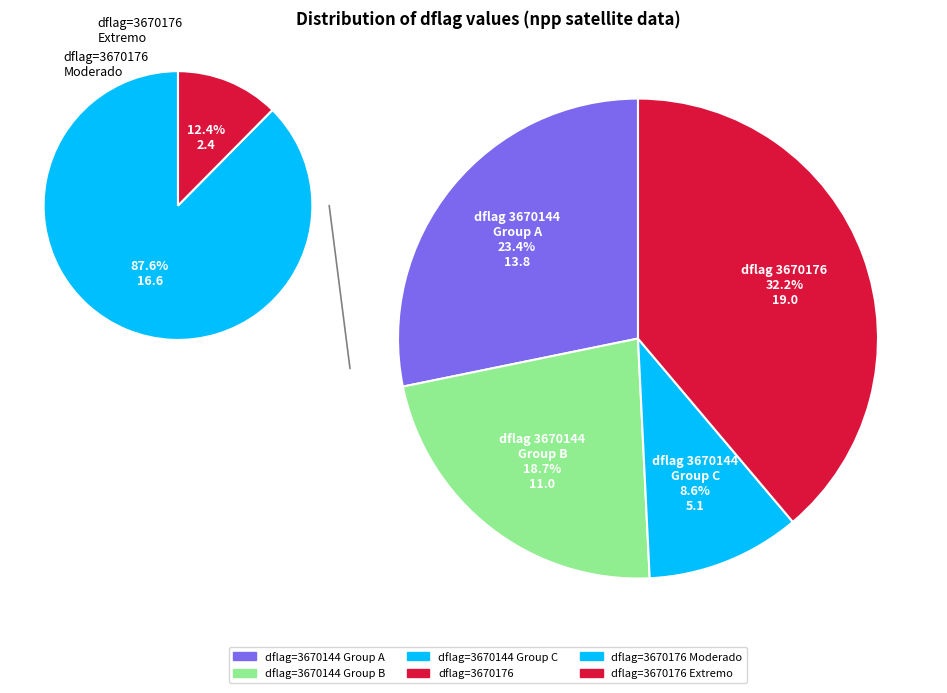

What percentage is the 3670144 slice, to the nearest percent?

50%